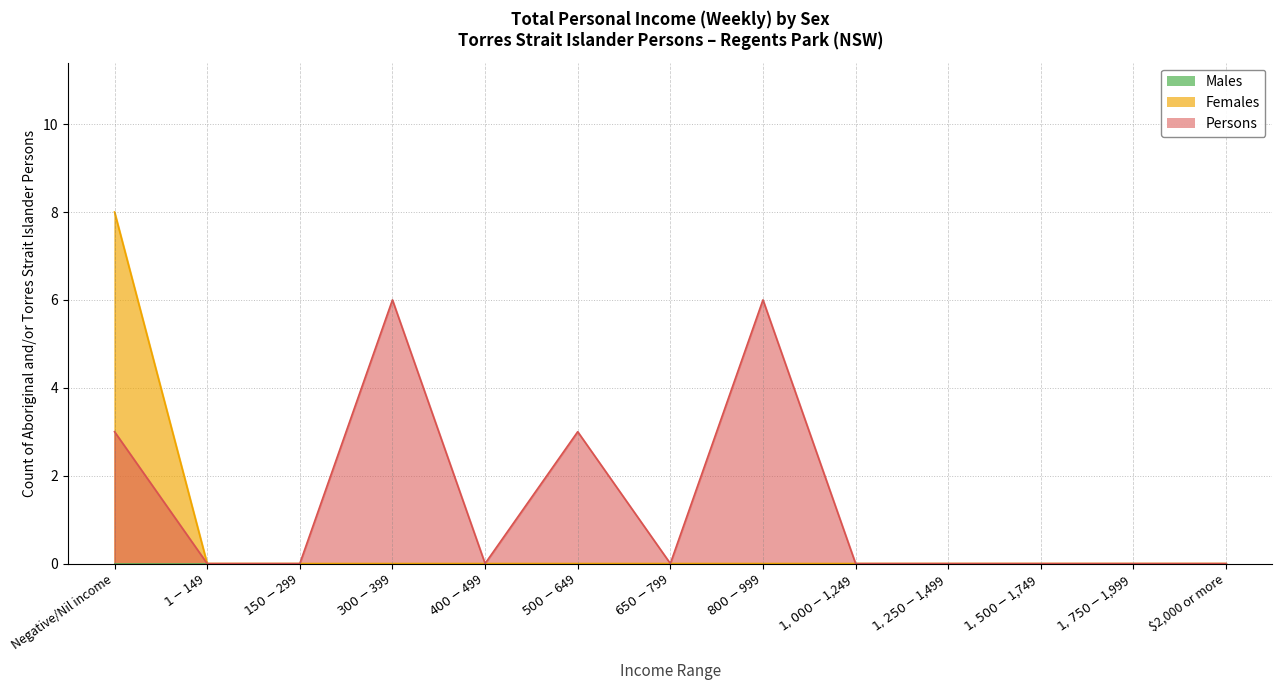

How many positive values does the Females series have?

1